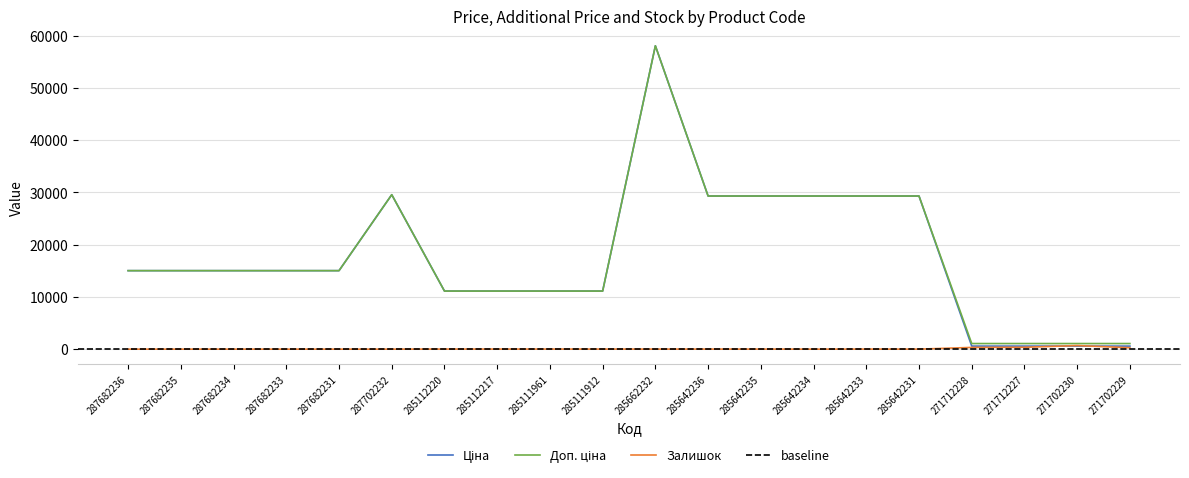

What is the value of the Ціна point at the 4th from the left?

15019.2